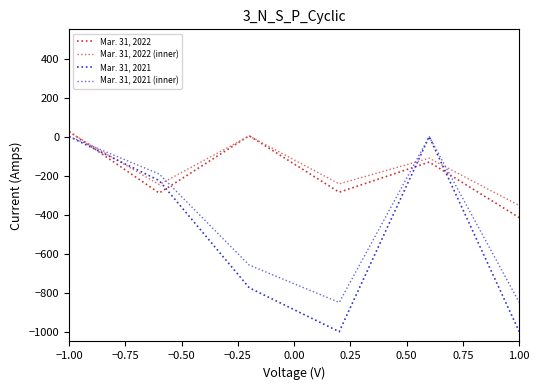

What is the smallest value displayed?

-1000.0